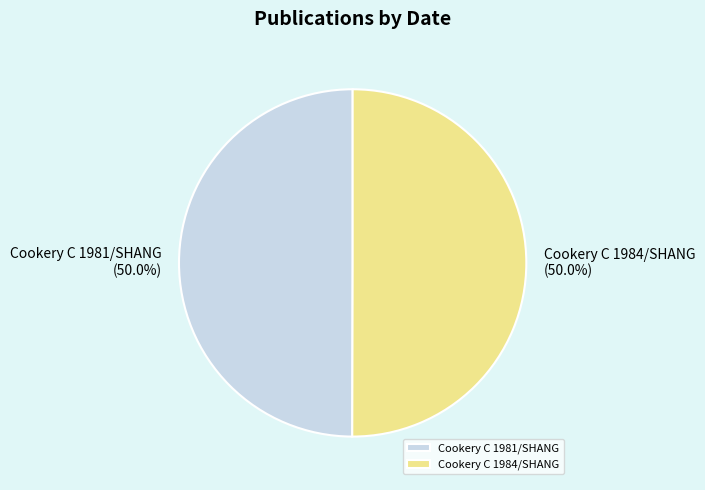

What portion of the pie excludes Cookery C 1981/SHANG?

50.0%